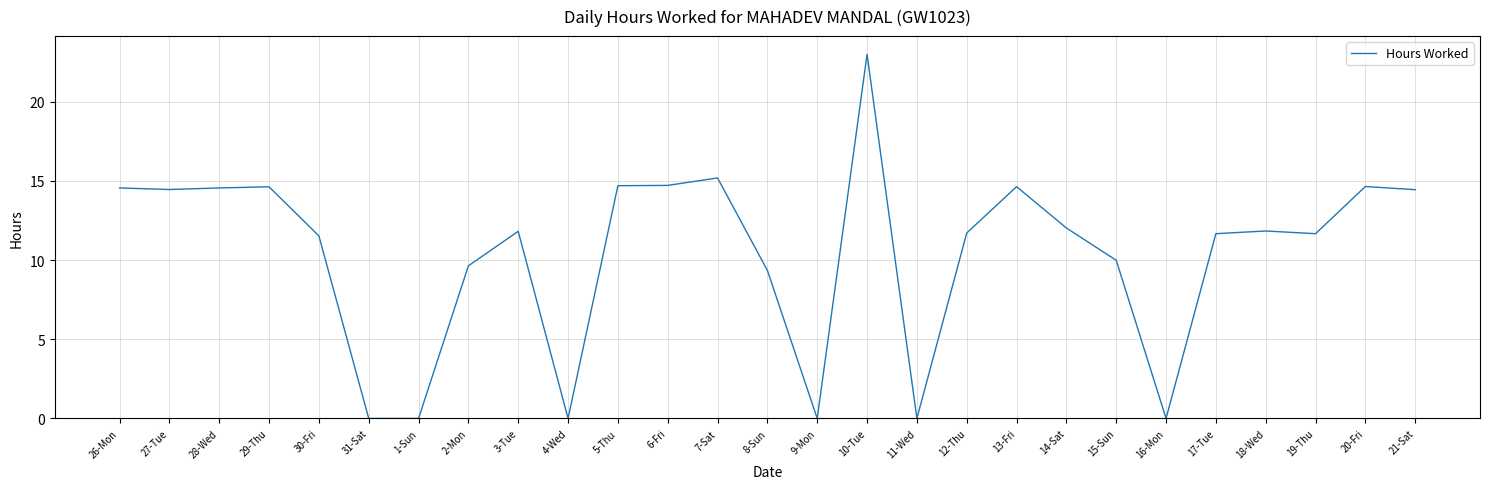

What is the difference between the values at 20-Fri and 2-Mon?

5.0